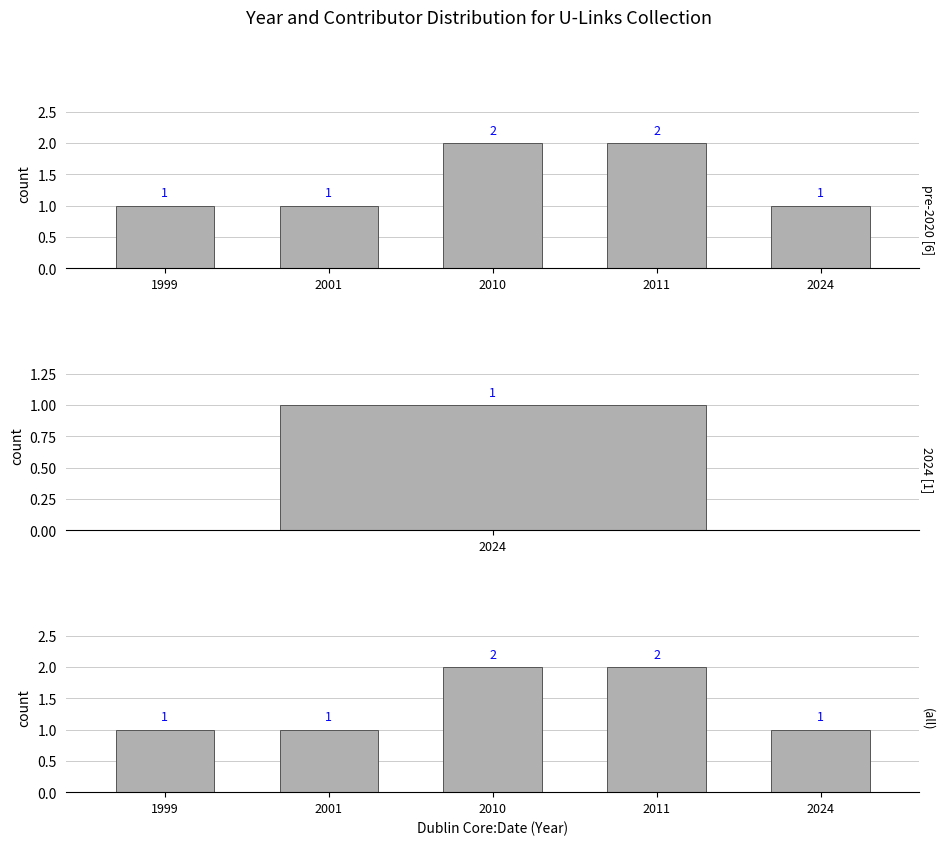

Which series has the widest spread of values?

pre-2020 [6]